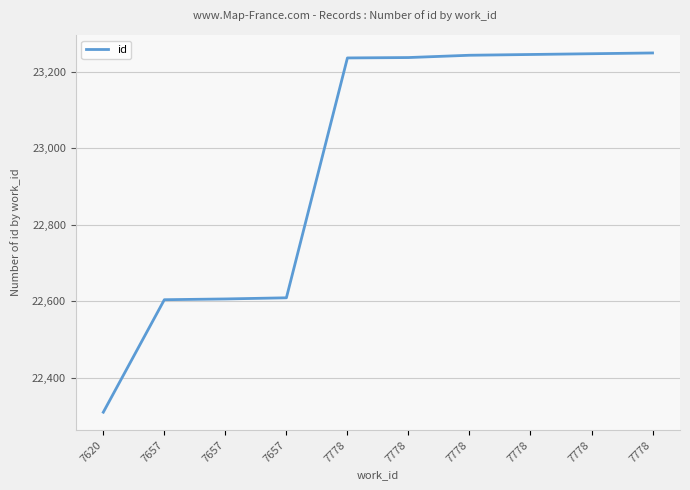

Approximately how many times larger is the value at 7657 compared to 7657?

1.0